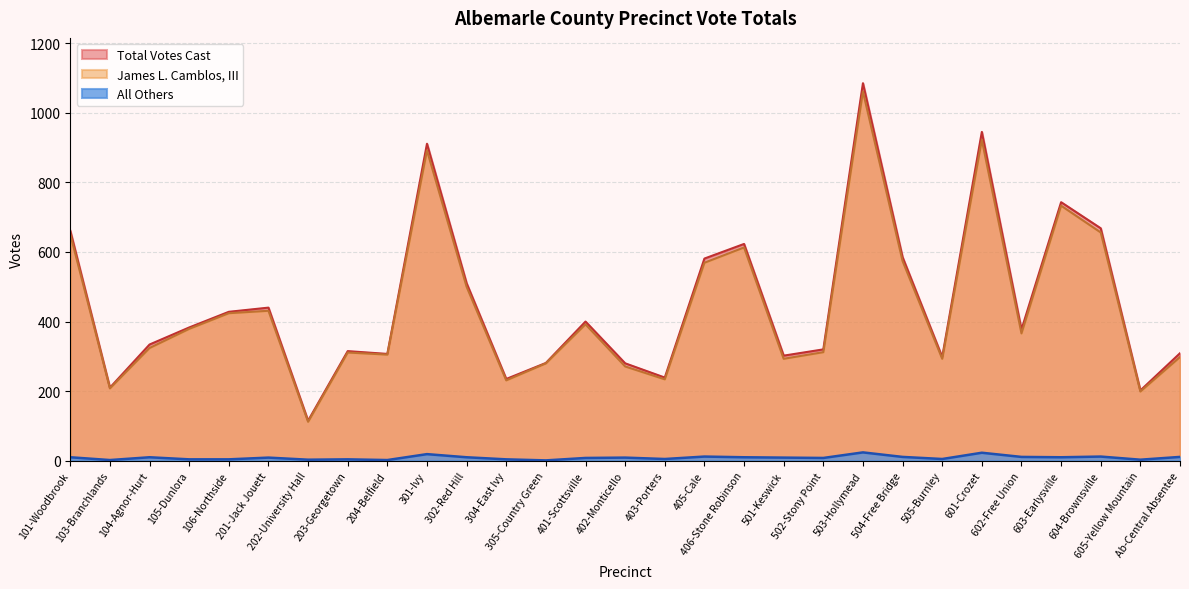

At which label is All Others closest to 12?

405-Cale